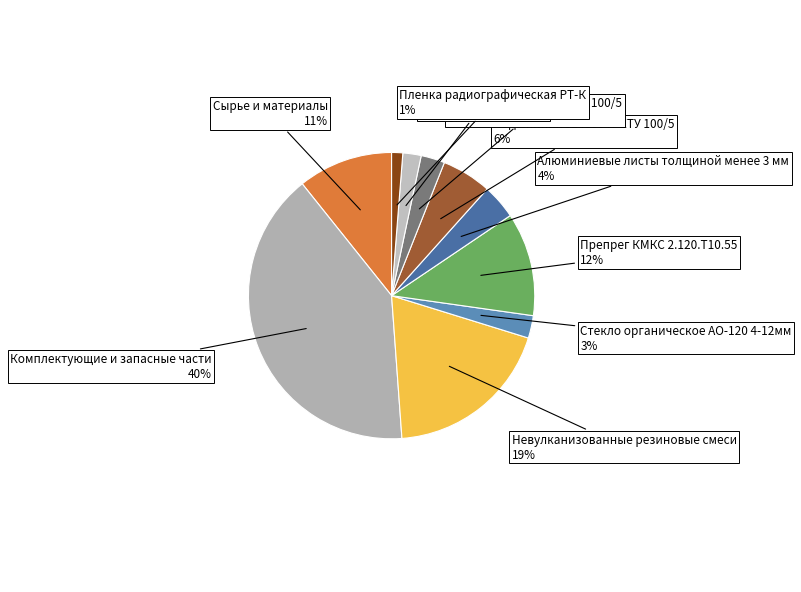

Is the sum of Стекло органическое АО-120 4-12мм and Подшипник 3914018 ЕТУ 100/5 greater than half?

No